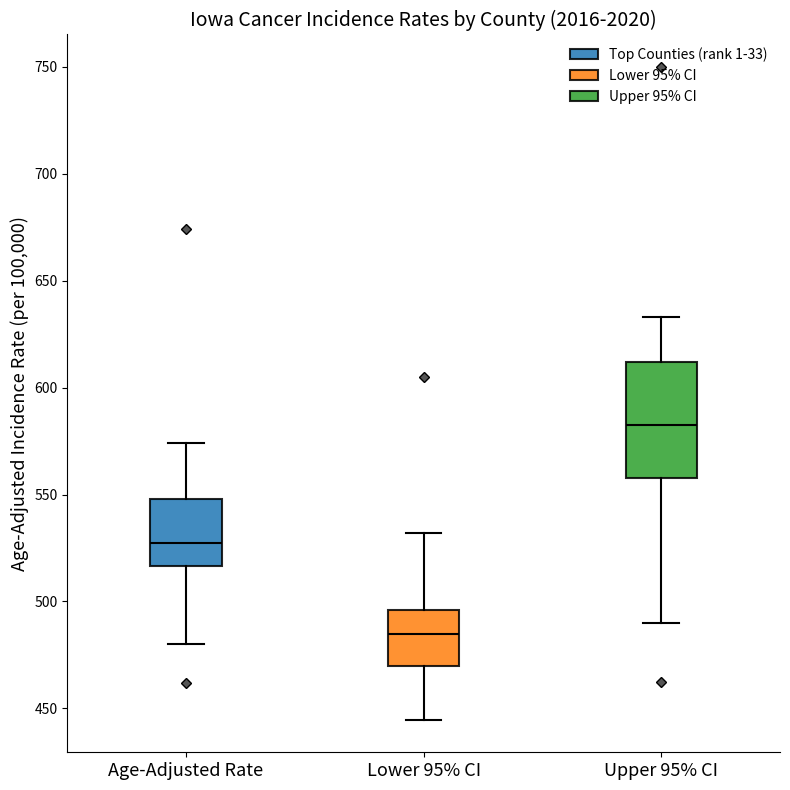

Reading left to right, read every box against the y-axis: the position of its median line, the range the box covers, and the ends of its whiskers. The values are not printed on the chart, so give them approximately, as read against the axis.

Age-Adjusted Rate: median 525, box 515 to 550, whiskers 480 to 575
Lower 95% CI: median 485, box 470 to 495, whiskers 445 to 530
Upper 95% CI: median 585, box 560 to 610, whiskers 490 to 635